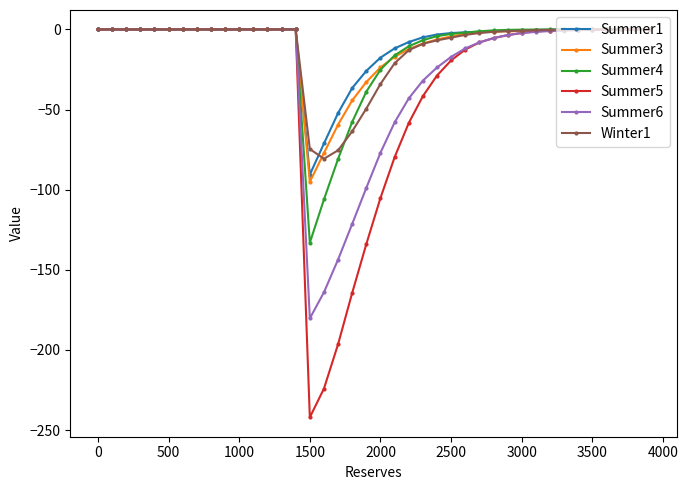

How many lines are shown in the chart?

6